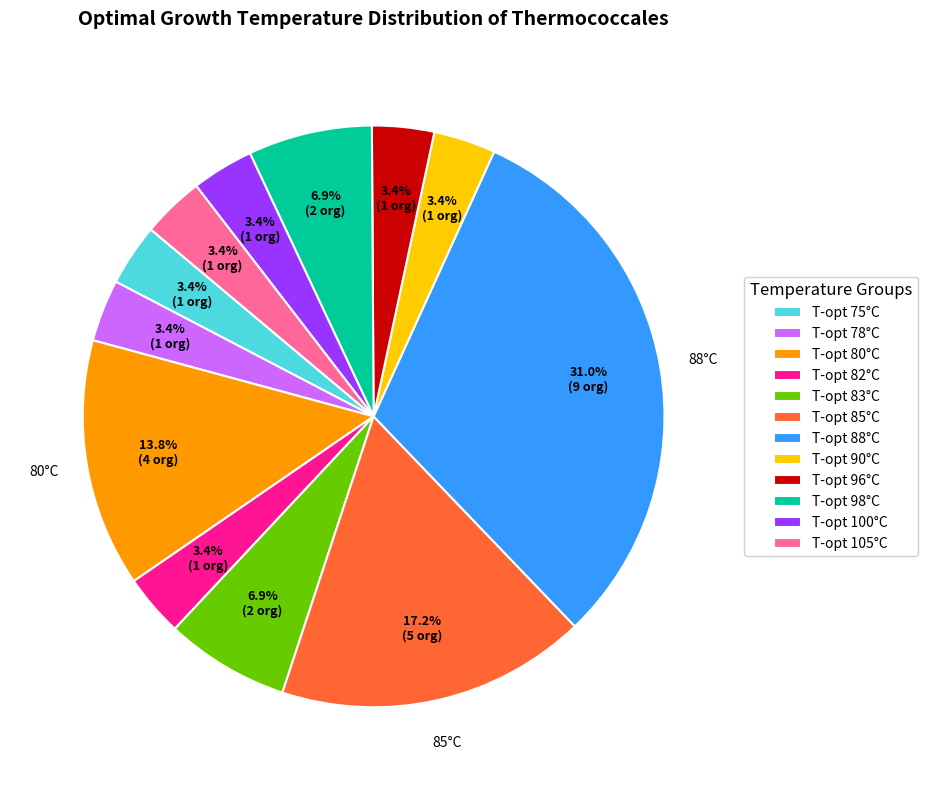

Which category has the biggest portion of the pie?

T-opt 88°C